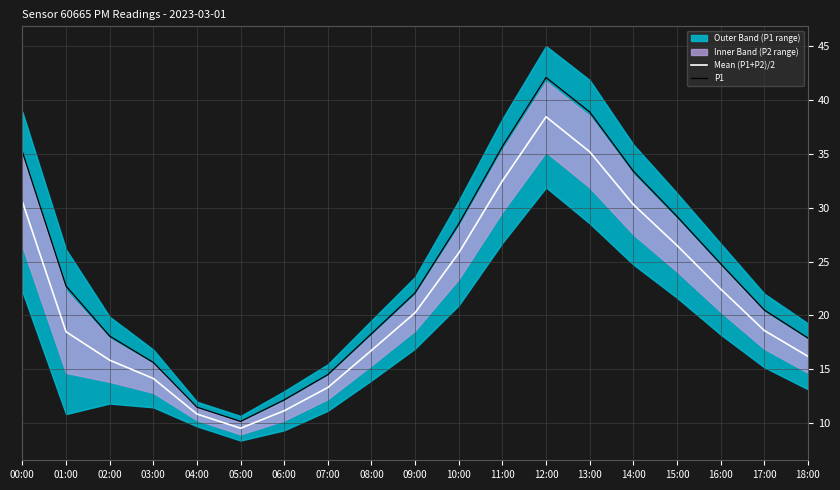

Reading left to right, what are all the values shown in this chart?

Mean (P1+P2)/2: 30.6	18.5	15.8	14.1	10.8	9.5	11.1	13.3	16.8	20.2	25.8	32.5	38.5	35.2	30.3	26.5	22.5	18.6	16.2
P1: 35.2	22.7	18.1	15.6	11.5	10.2	12.2	14.5	18.3	22.1	28.5	35.7	42.1	38.9	33.4	29.2	24.8	20.5	17.9